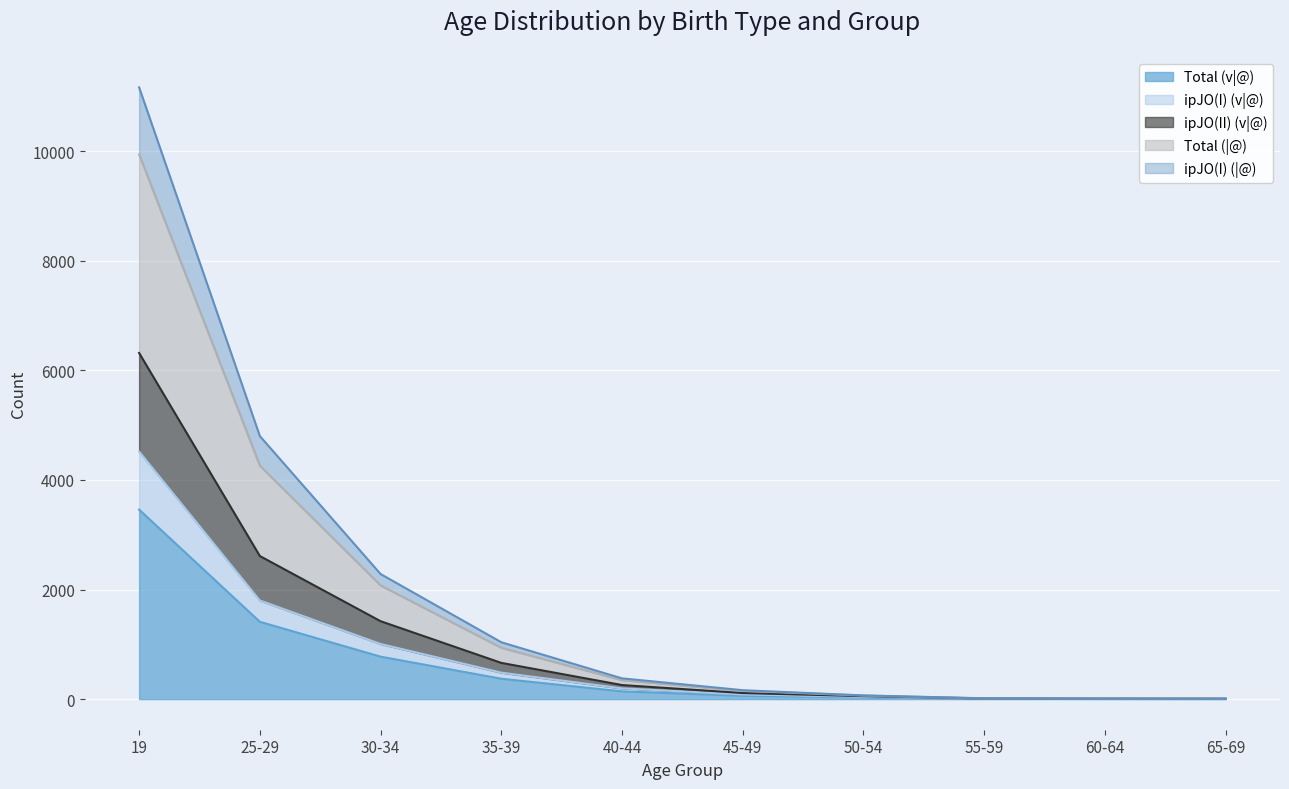

True or false: ipJO(I) (|@) has a value of 12 at 55-59.

True